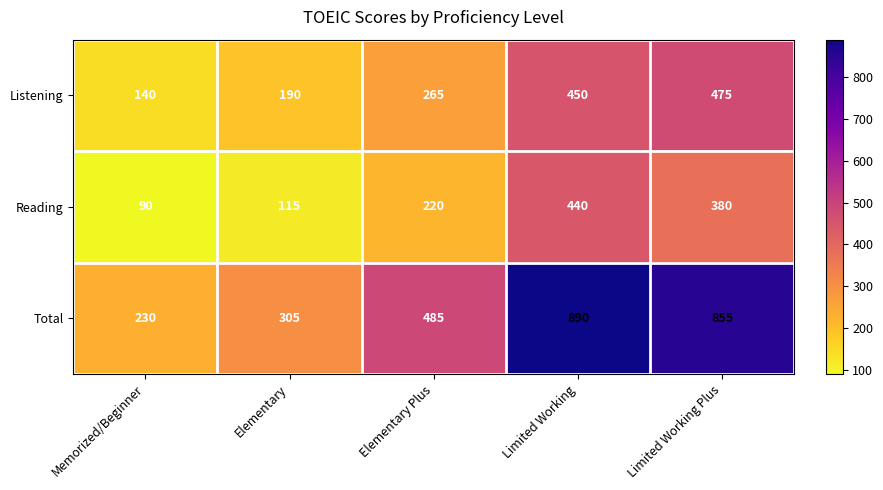

What is the lowest value of the Listening series?

140